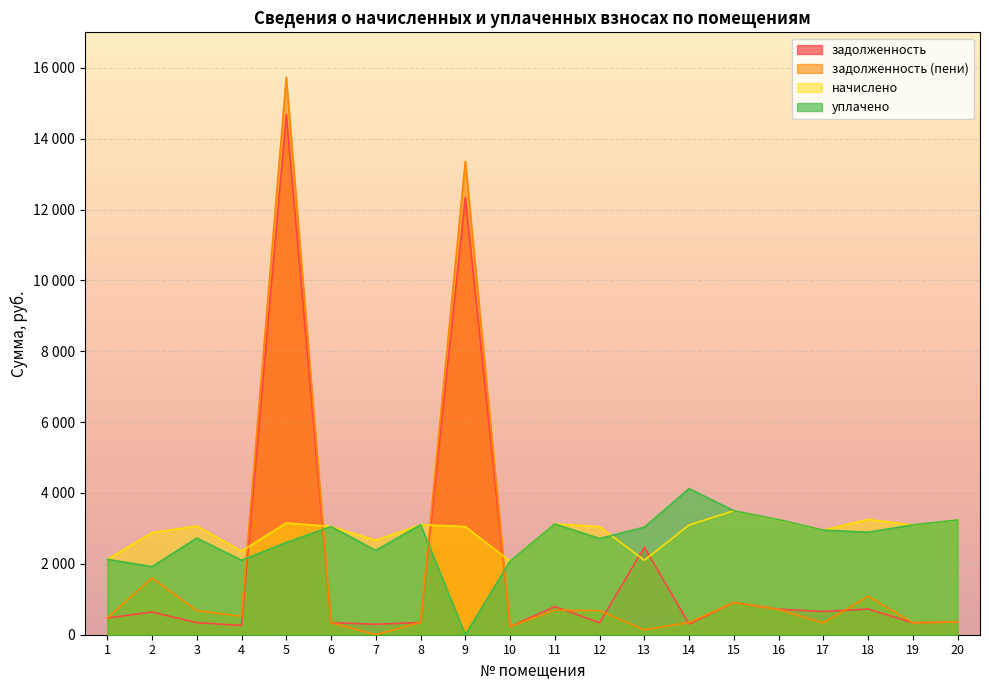

How many lines are shown in the chart?

4